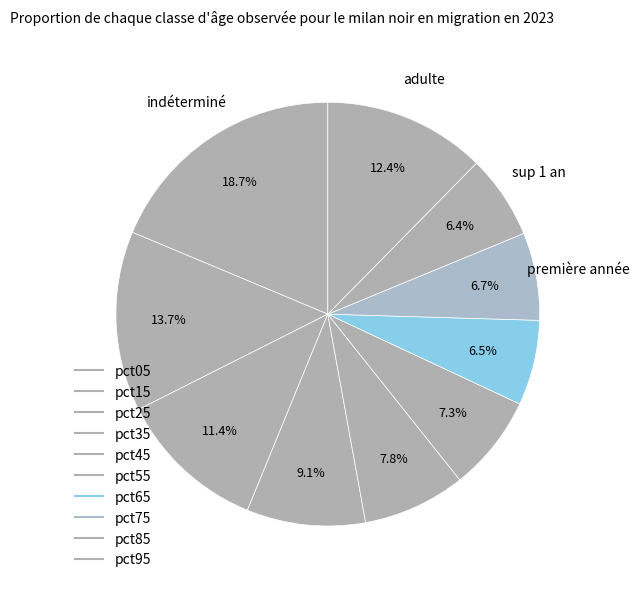

How many slices are in this pie chart?

10